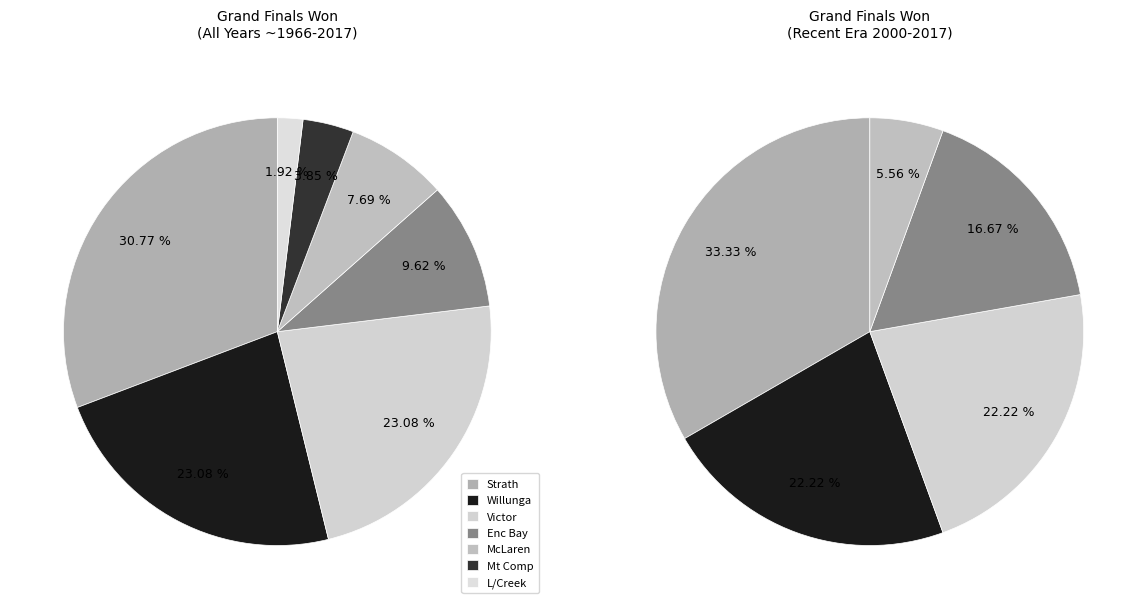

To the nearest percent, what percentage of the pie is Mt Comp?

4%